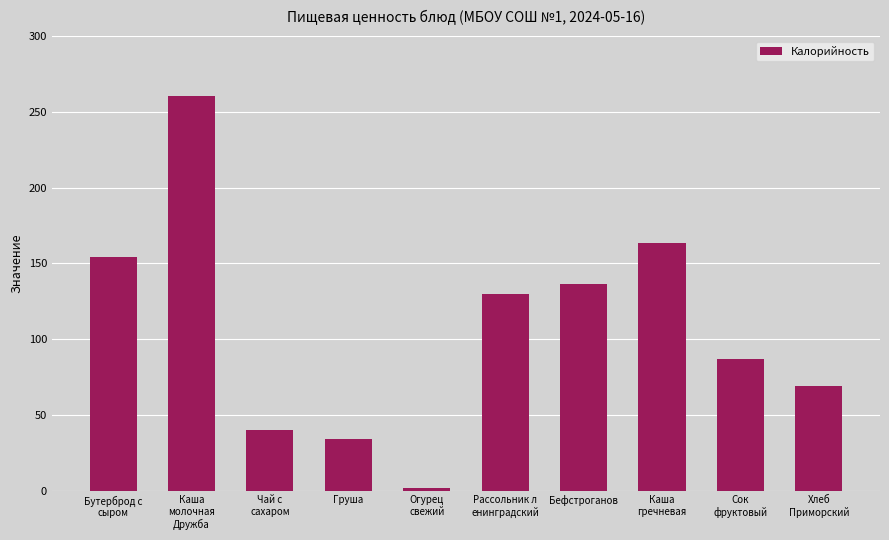

What is the value of the 7th bar from the left?

136.5